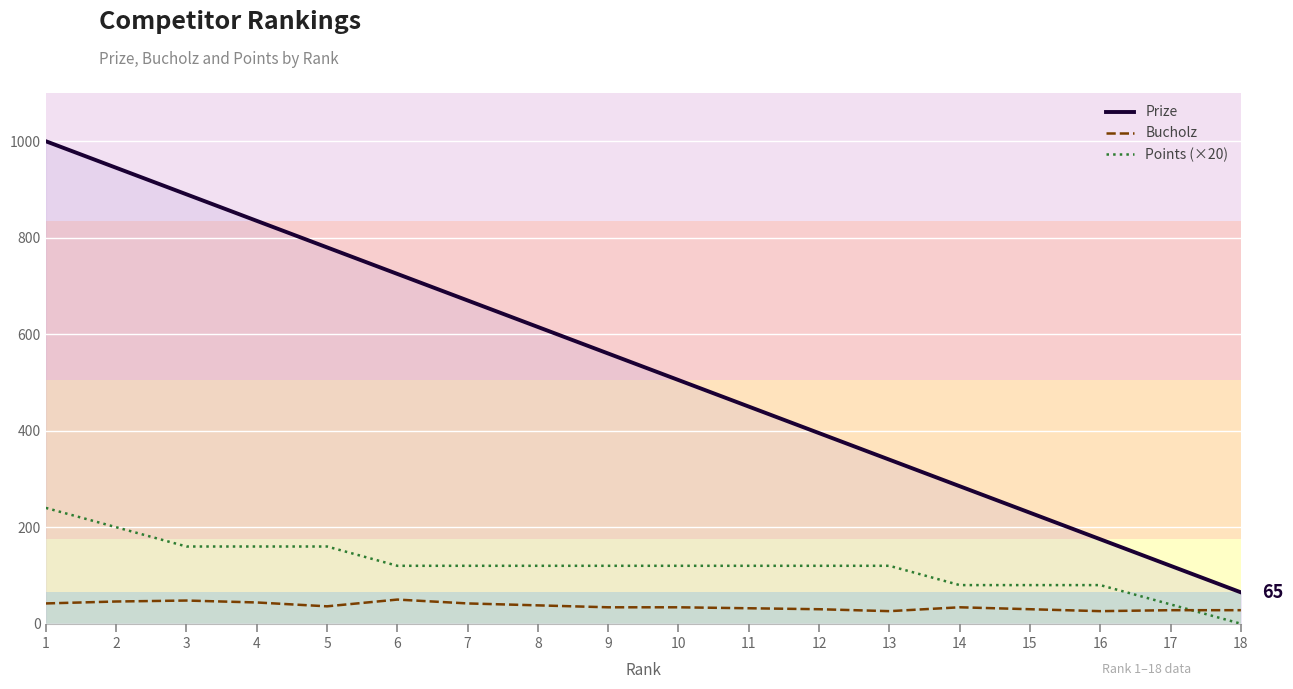

What is the greatest value displayed?

1000